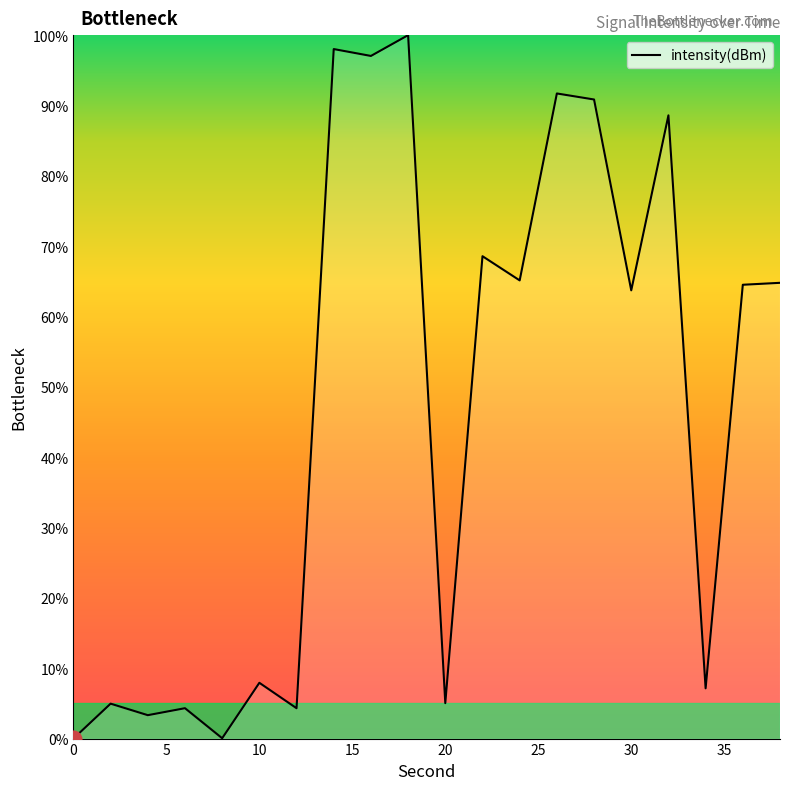

What is the maximum value shown in the chart?

100.0